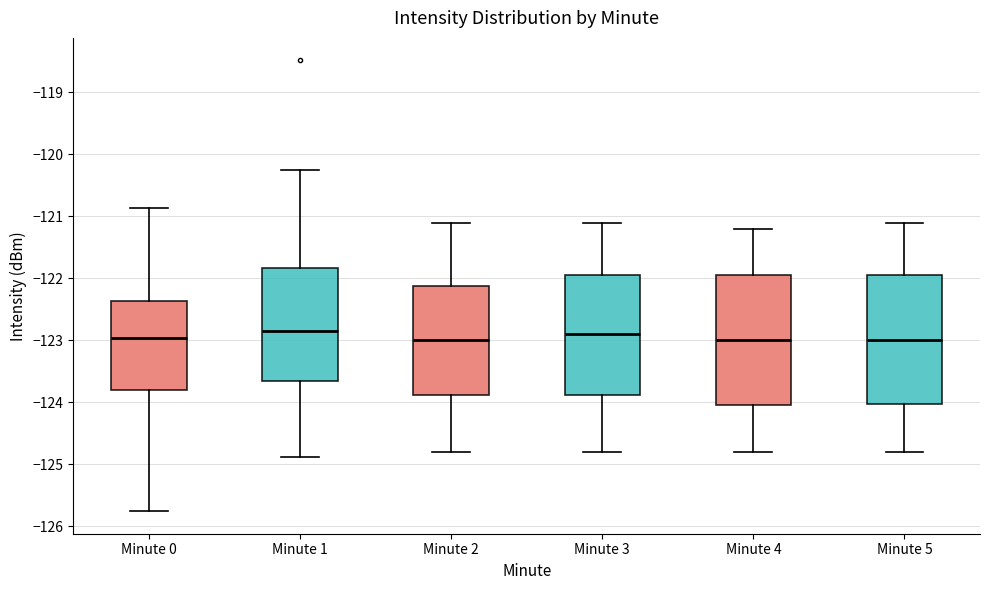

Reading left to right, read every box against the y-axis: the position of its median line, the range the box covers, and the ends of its whiskers. The values are not printed on the chart, so give them approximately, as read against the axis.

Minute 0: median -123.0, box -123.8 to -122.4, whiskers -125.8 to -120.9
Minute 1: median -122.8, box -123.6 to -121.8, whiskers -124.9 to -120.3
Minute 2: median -123.0, box -123.9 to -122.1, whiskers -124.8 to -121.1
Minute 3: median -122.9, box -123.9 to -121.9, whiskers -124.8 to -121.1
Minute 4: median -123.0, box -124.0 to -121.9, whiskers -124.8 to -121.2
Minute 5: median -123.0, box -124.0 to -121.9, whiskers -124.8 to -121.1